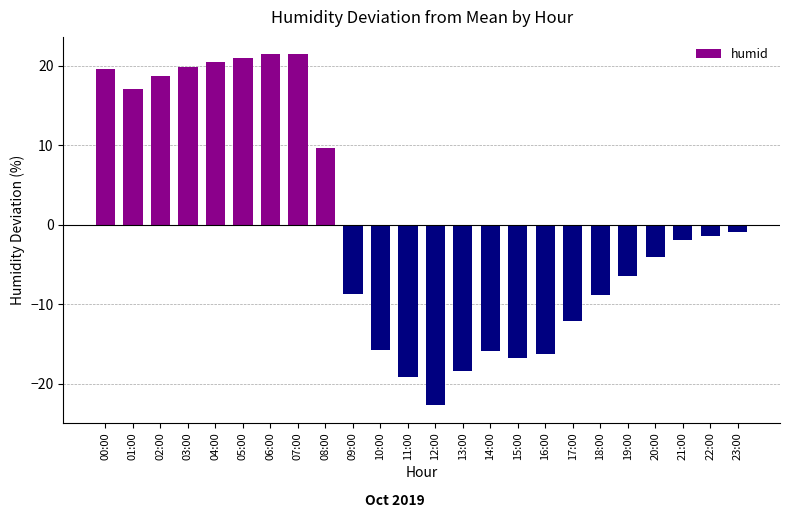

How many values are above zero?

9